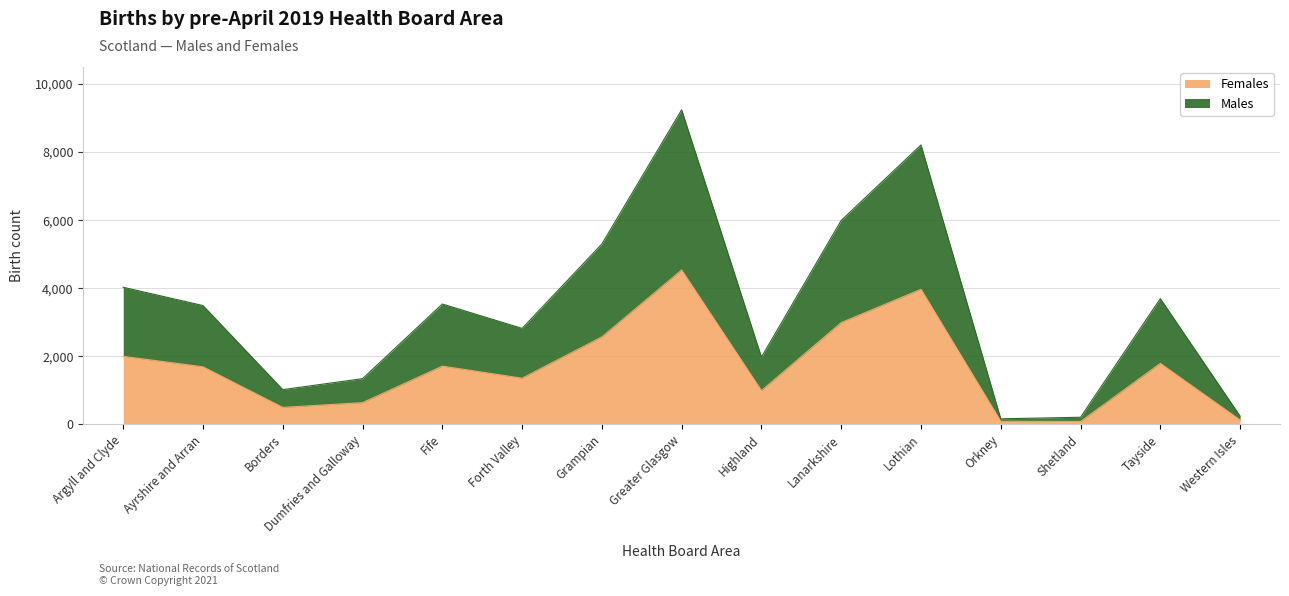

What is the lowest value of the Females series?

85